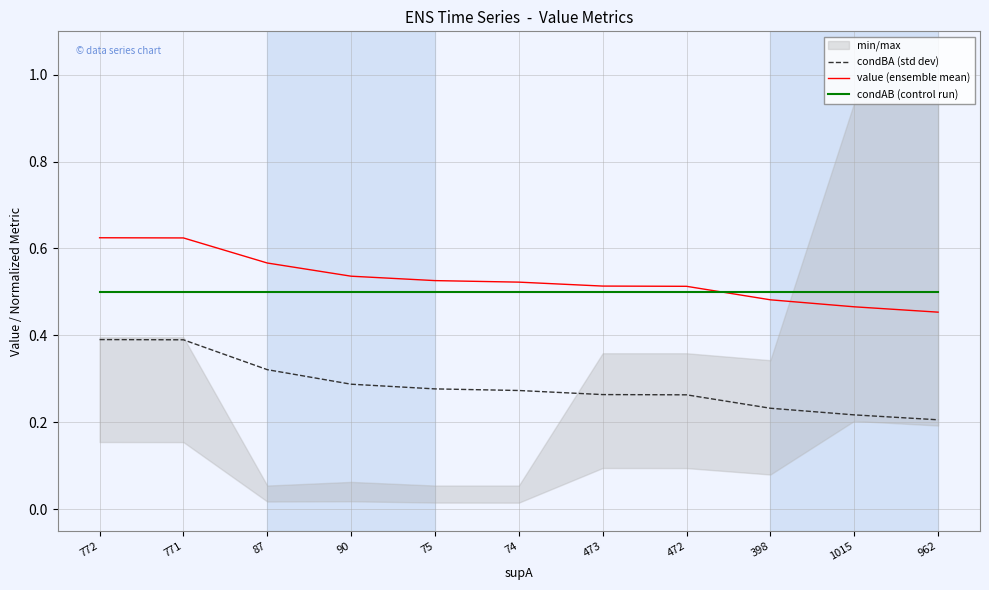

Rank the categories by condBA (std dev) value from lowest to highest.

962, 1015, 398, 472, 473, 74, 75, 90, 87, 771, 772